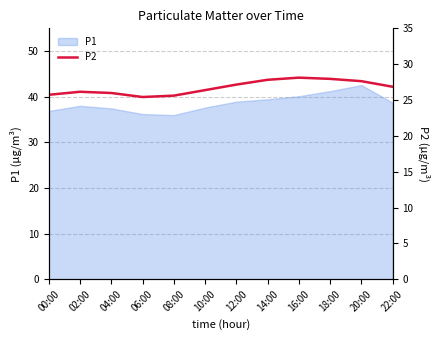

True or false: there are more than 2 points higher than both neighbors.

False